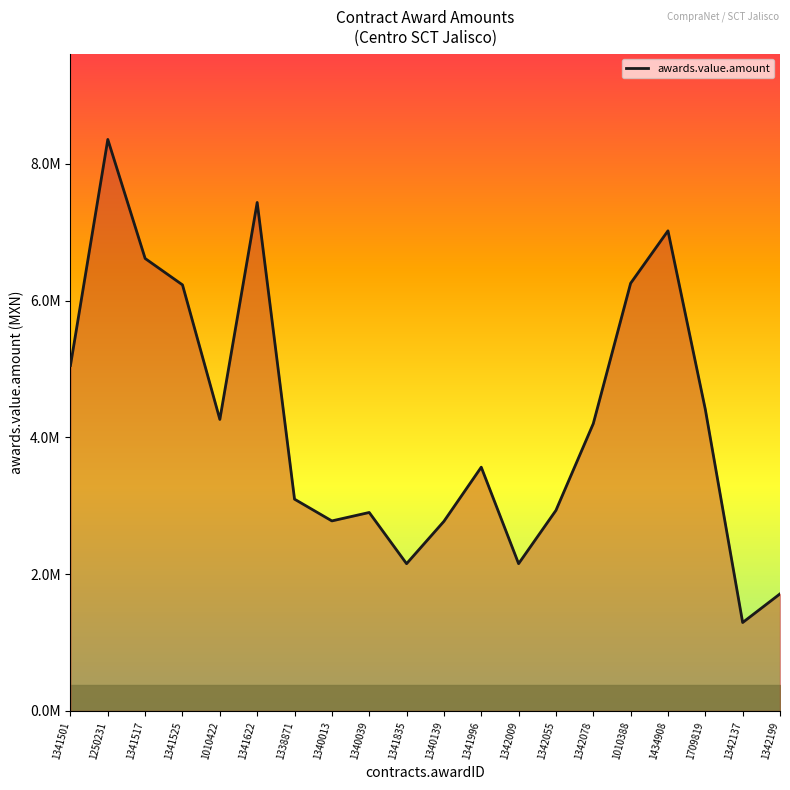

Rank the categories by value from lowest to highest.

1342137, 1342199, 1341835, 1342009, 1340139, 1340013, 1340039, 1342055, 1338871, 1341996, 1342078, 1010422, 1709819, 1341501, 1341525, 1010388, 1341517, 1434908, 1341622, 1250231